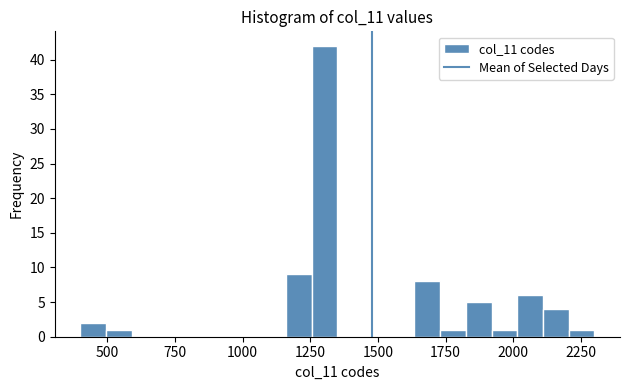

Around what value on the x-axis is the tallest bar? Give the approximate position of its centre, as read against the axis.

1300